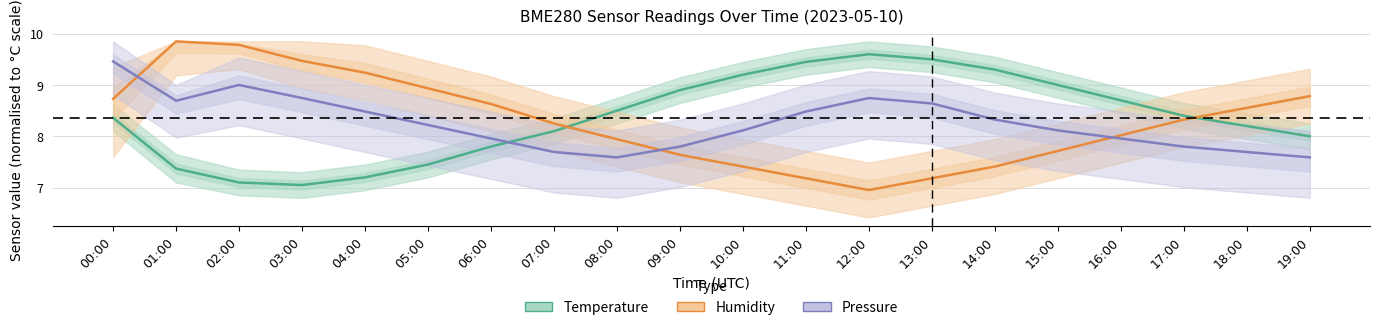

What is the difference between the highest and lowest values at 07:00?

0.6